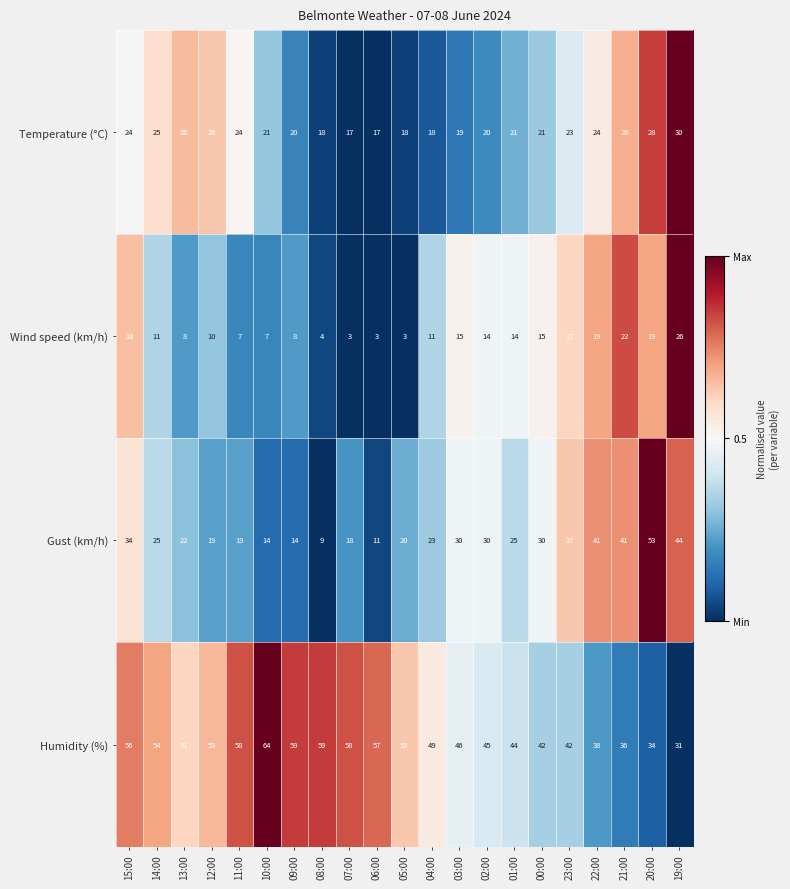

Is the value of Humidity (%) at 09:00 greater than the value of Wind speed (km/h) at 03:00?

Yes